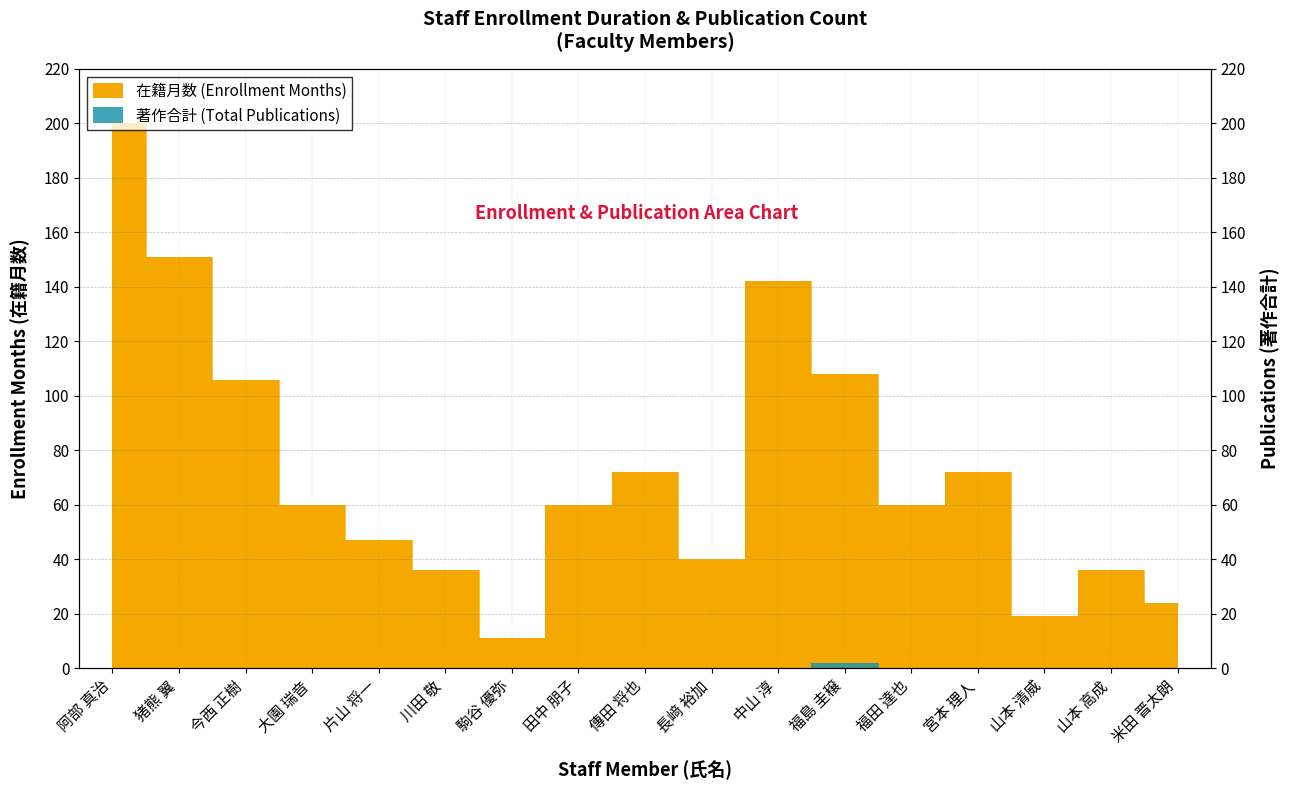

Between 田中 朋子 and 片山 将一, which is larger?

田中 朋子